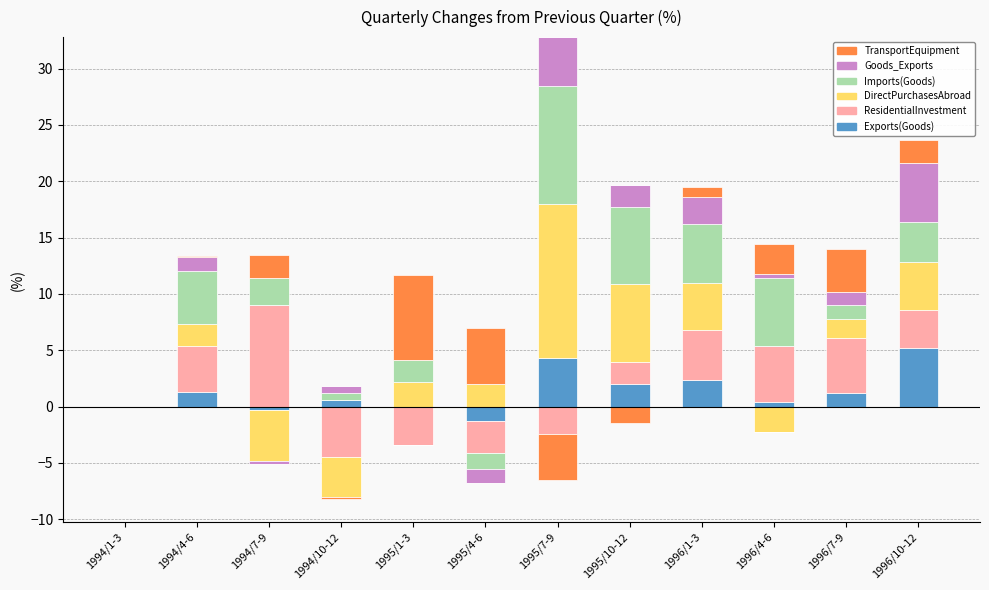

Which category has the highest value in the DirectPurchasesAbroad series?

1995/7-9